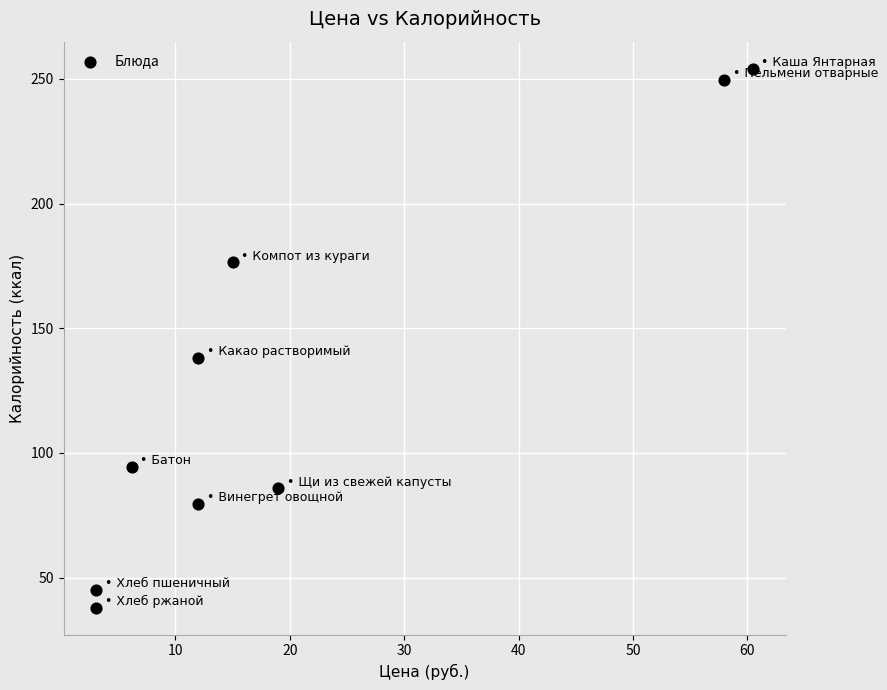

What is the range of X values (max minus min)?

57.4